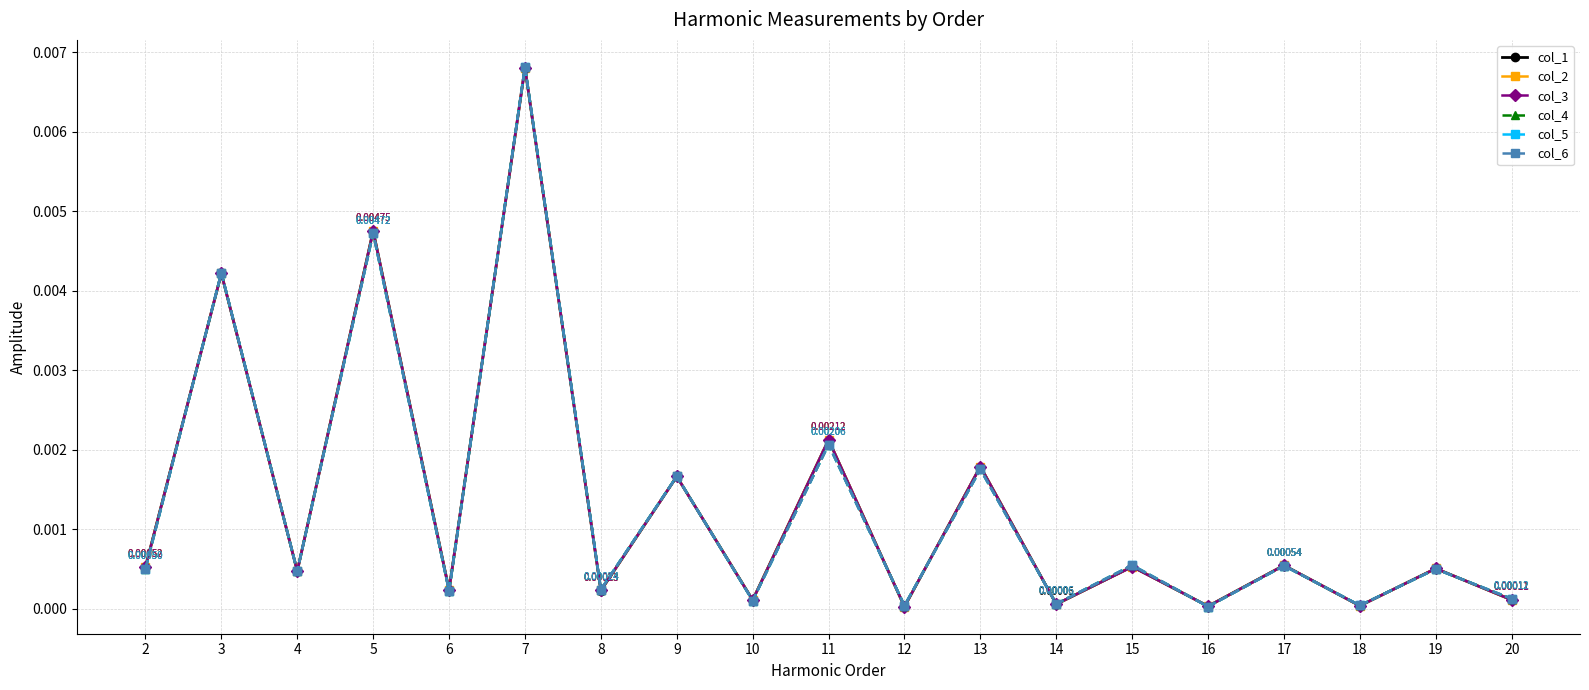

Between 20 and 4, which is larger?

4